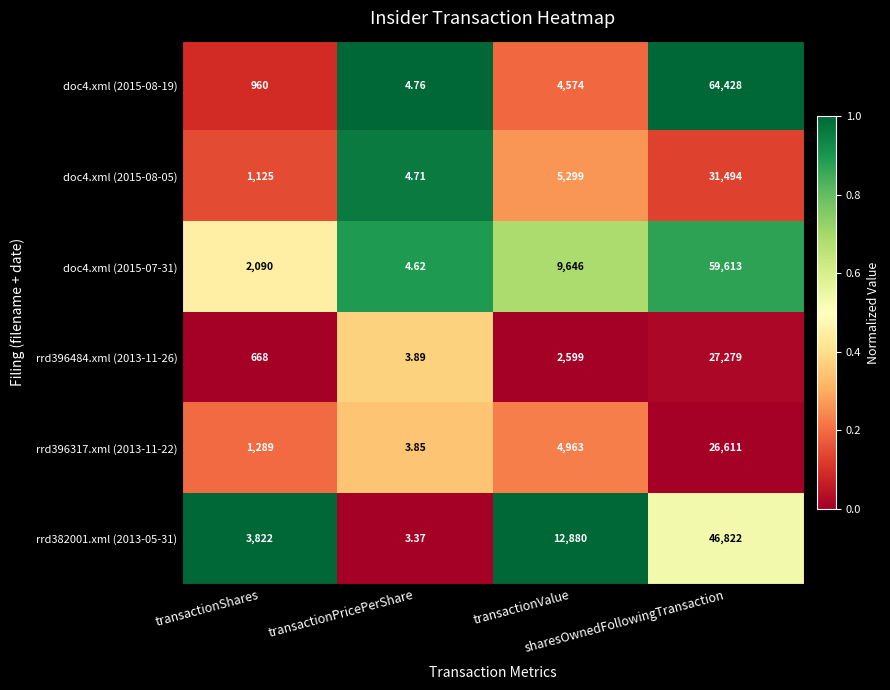

Which series has the widest spread of values?

doc4.xml (2015-08-19)